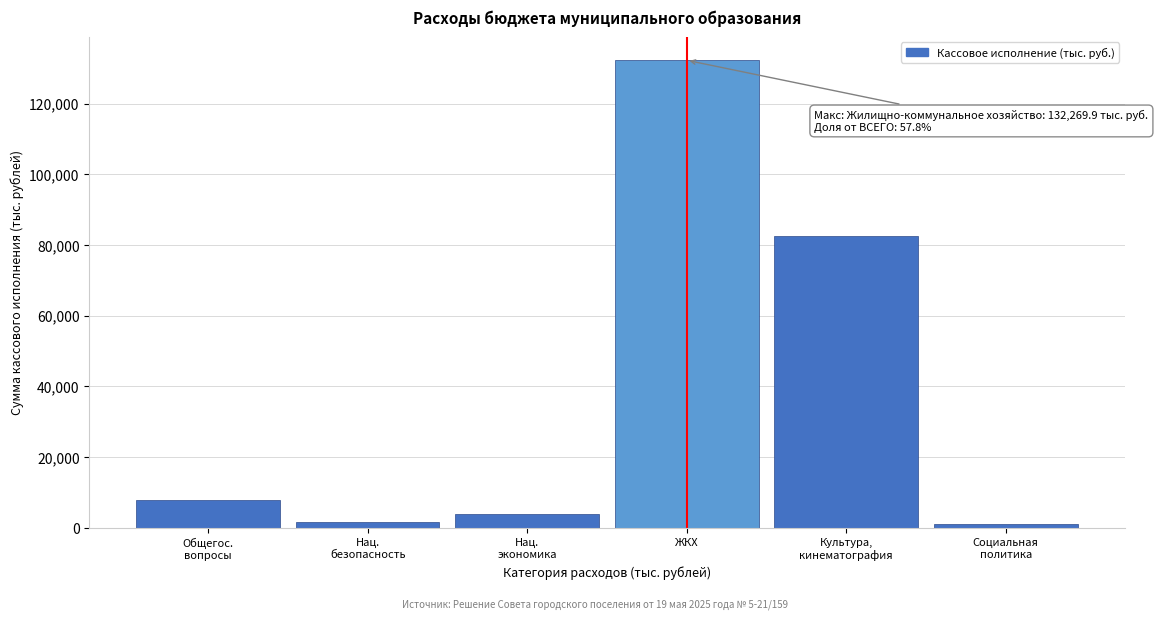

Reading left to right, what are all the values shown in this chart?

7836.2	1543.3	3923.2	132269.9	82488.4	944.4